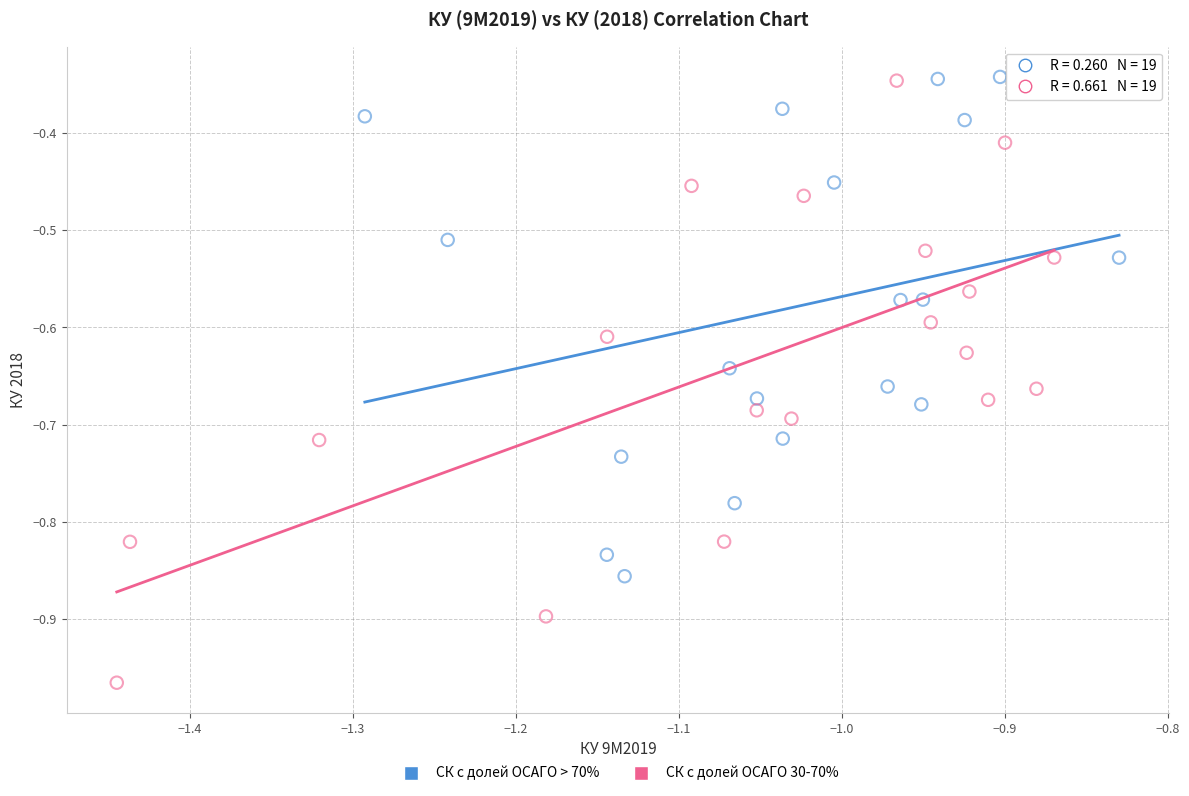

What are all the series names shown in the legend?

СК с долей ОСАГО > 70%, СК с долей ОСАГО 30-70%